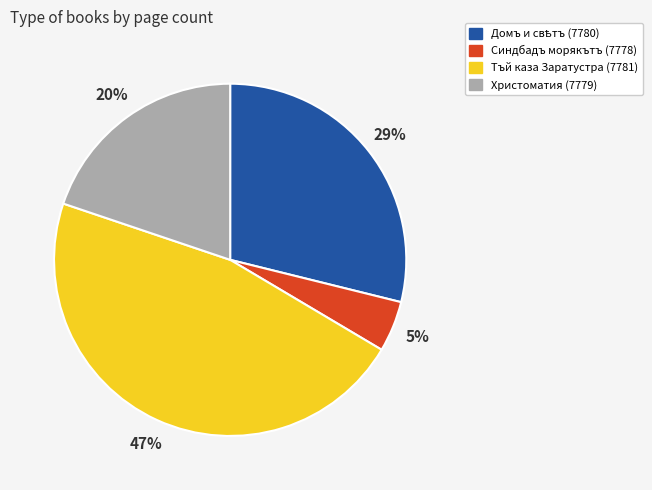

Is it true that Христоматия (7779) is 20% of the pie?

True